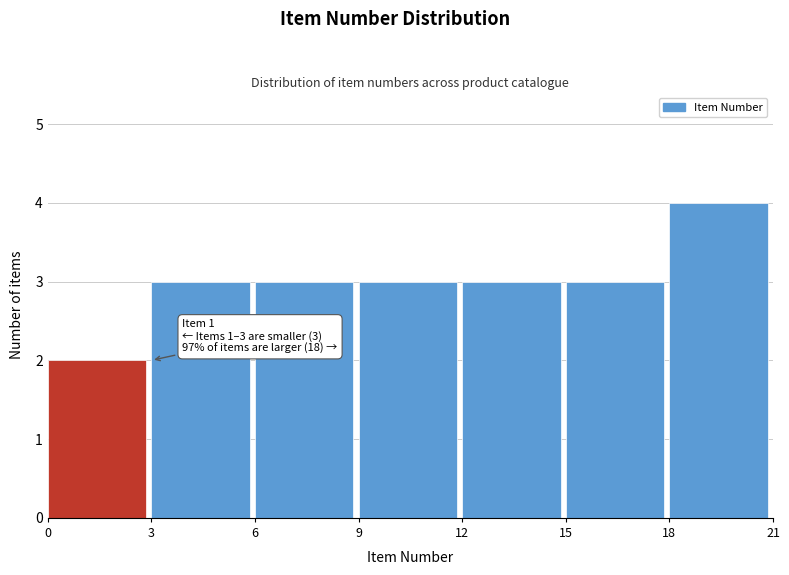

Which range on the x-axis has the tallest bar?

18 to 21